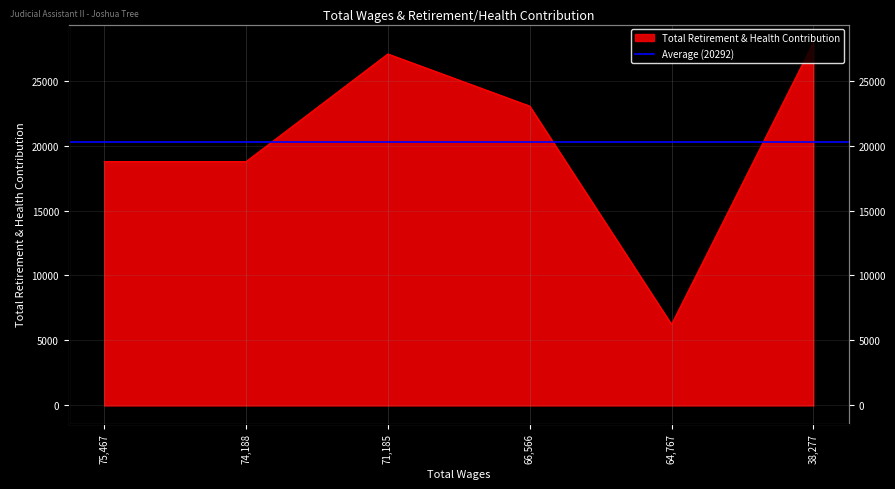

List the labels in order of value, smallest first.

64767.0, 75467.0, 74188.0, 66566.0, 71185.0, 38277.0